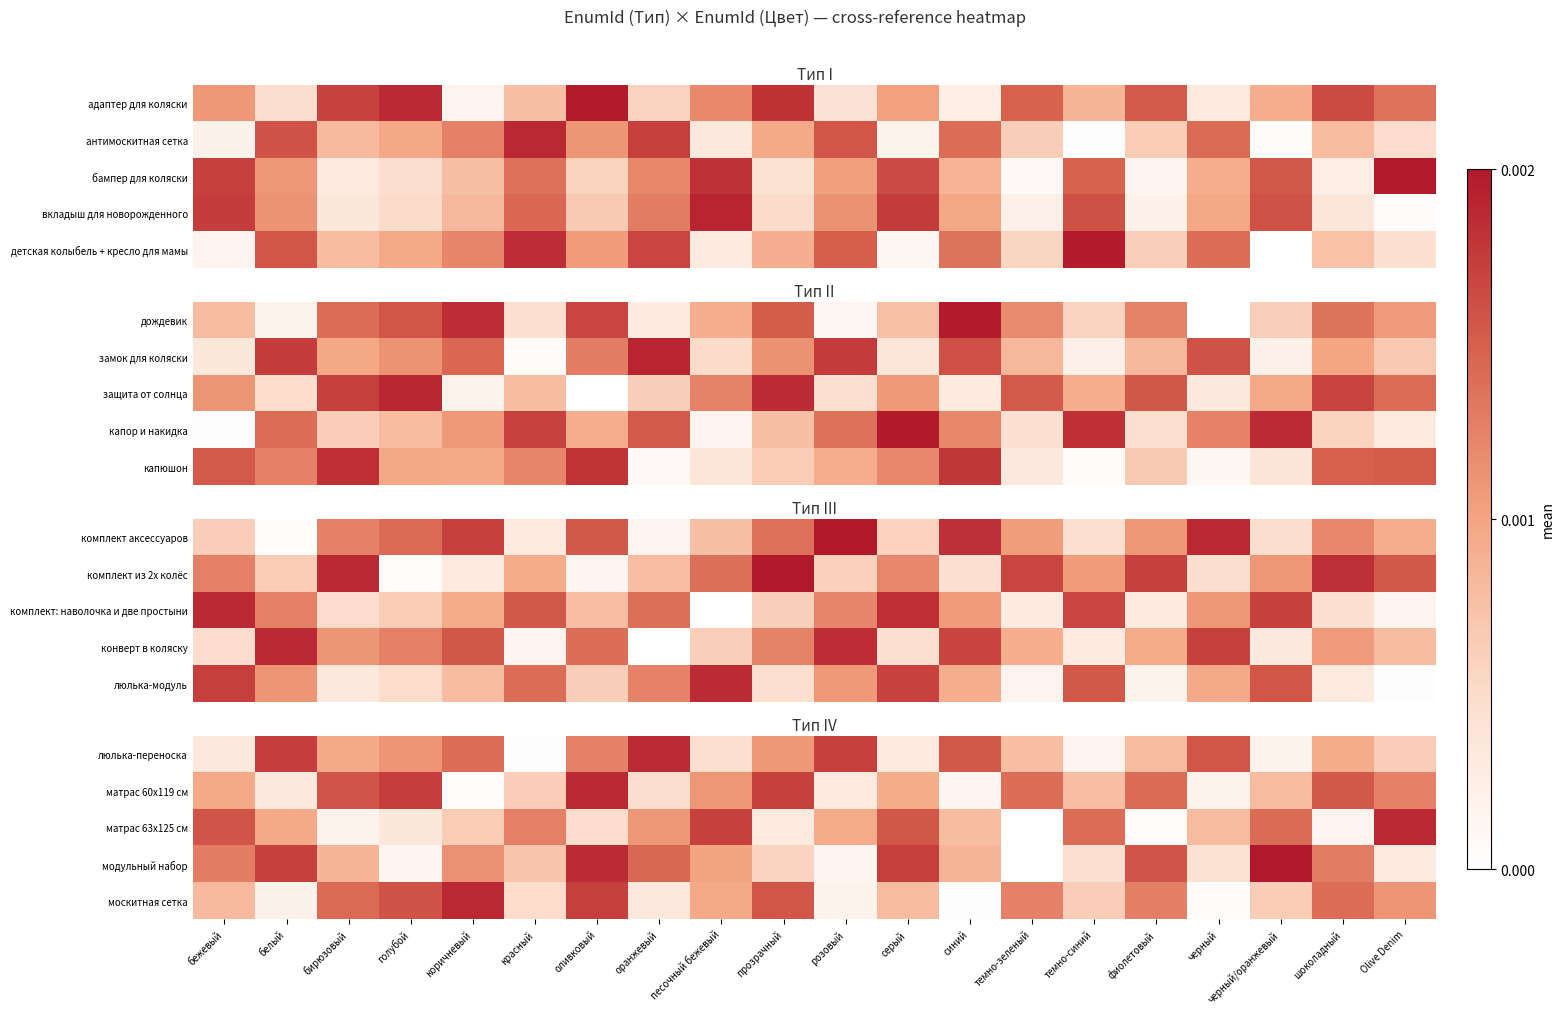

At which label is матрас 63х125 см closest to 0?

темно-зеленый